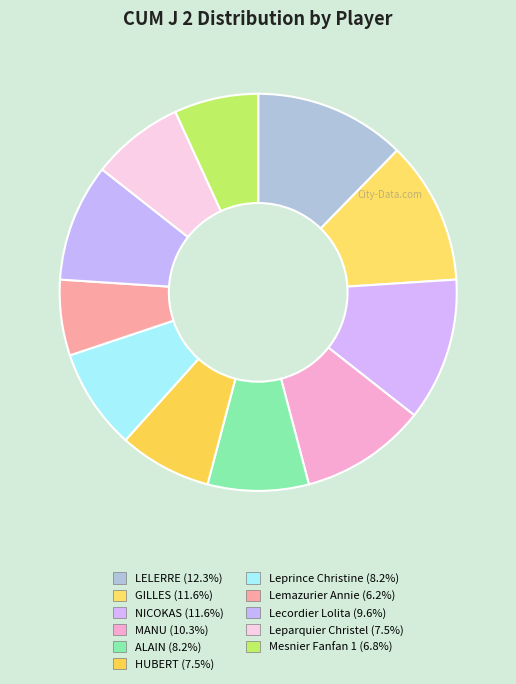

What is the smallest slice in the pie chart?

Lemazurier Annie